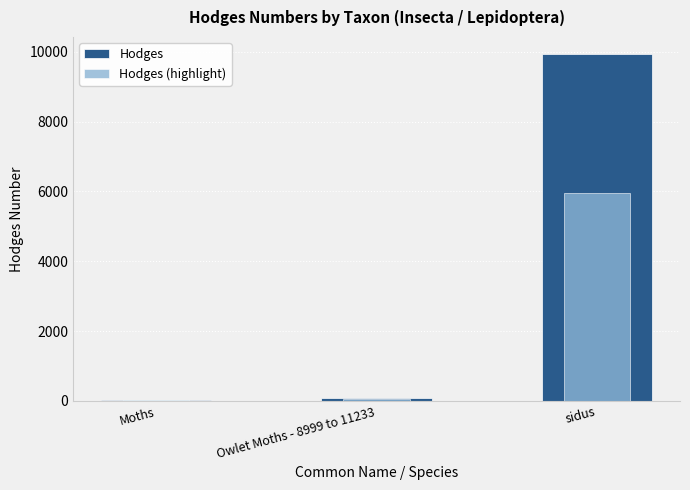

Reading left to right, extract all data points from this chart.

Hodges: Moths=29.0	Owlet Moths - 8999 to 11233=93.5	sidus=9933.1
Hodges (highlight): Moths=17.4	Owlet Moths - 8999 to 11233=56.1	sidus=5959.9